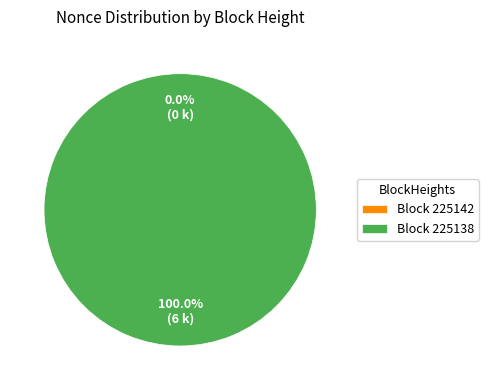

Which slice represents more than half of the pie?

225138